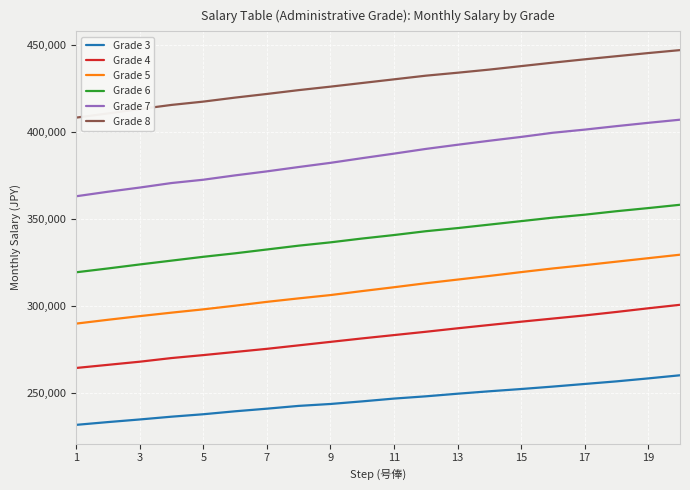

Rank the series by their maximum value, from lowest to highest.

Grade 3, Grade 4, Grade 5, Grade 6, Grade 7, Grade 8